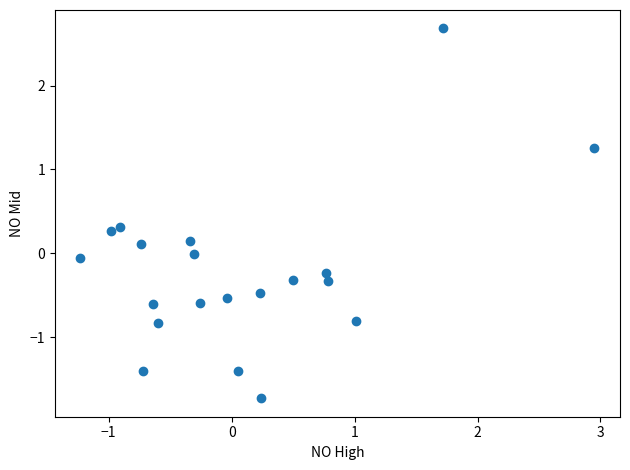

What is the range of X values (max minus min)?

4.2